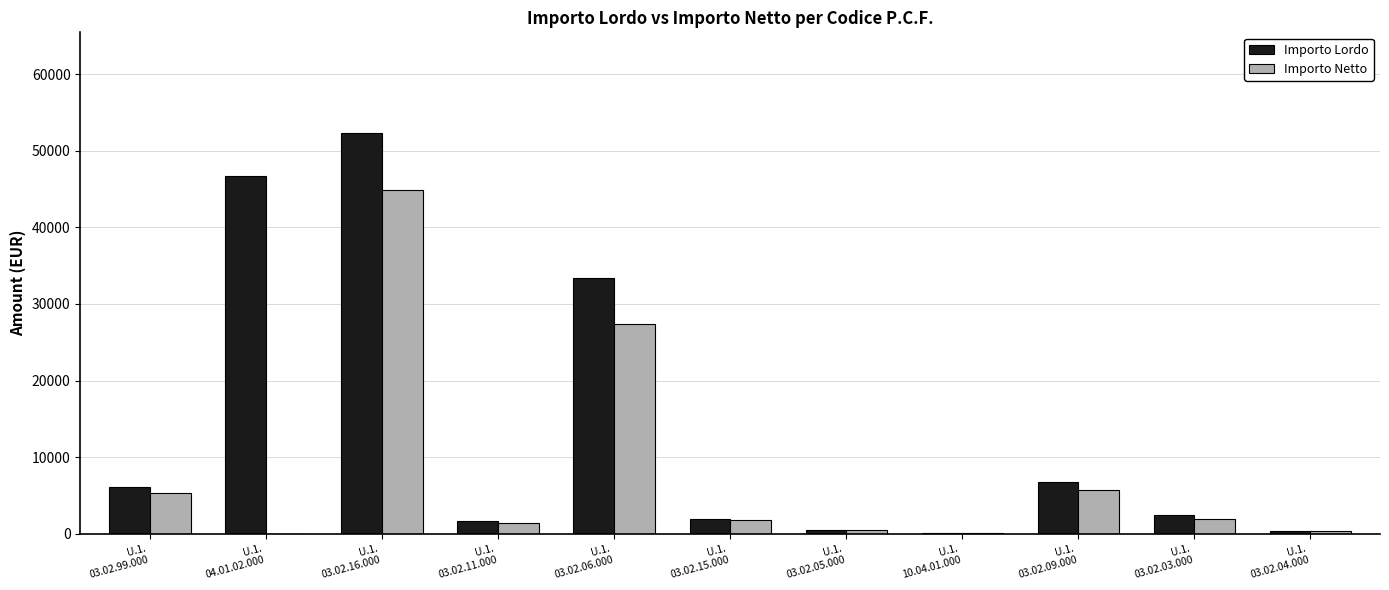

How many data points in Importo Lordo are above 2383?

6